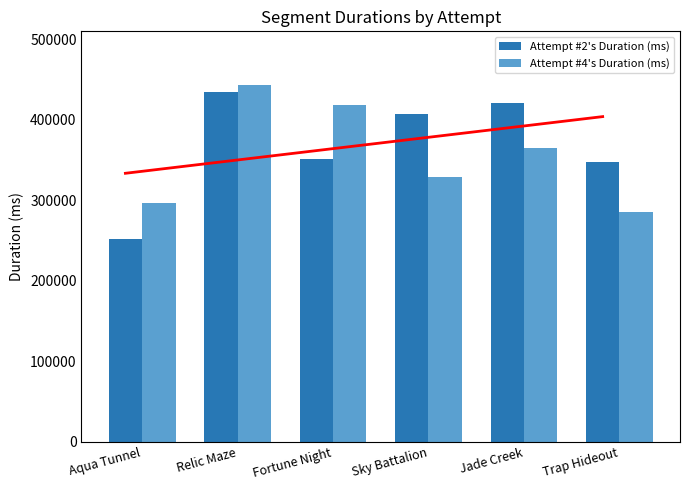

What is the difference between the Attempt #2's Duration (ms) values at Relic Maze and Sky Battalion?

26939